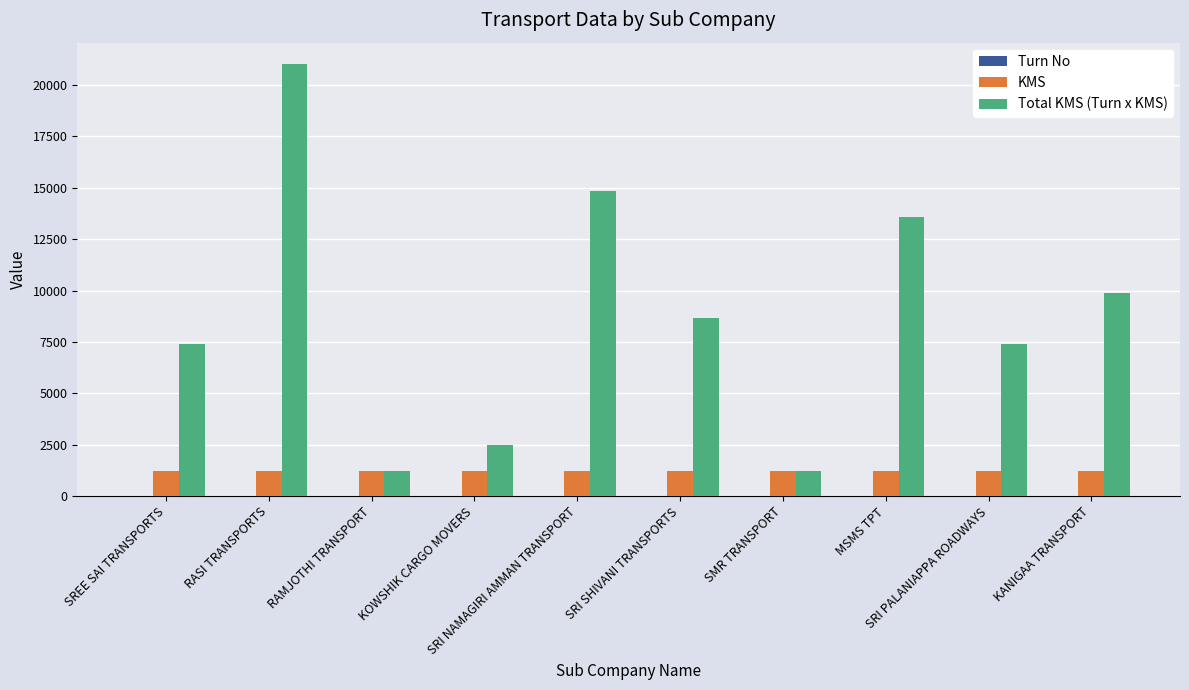

Which series has the largest total across all categories?

Total KMS (Turn x KMS)